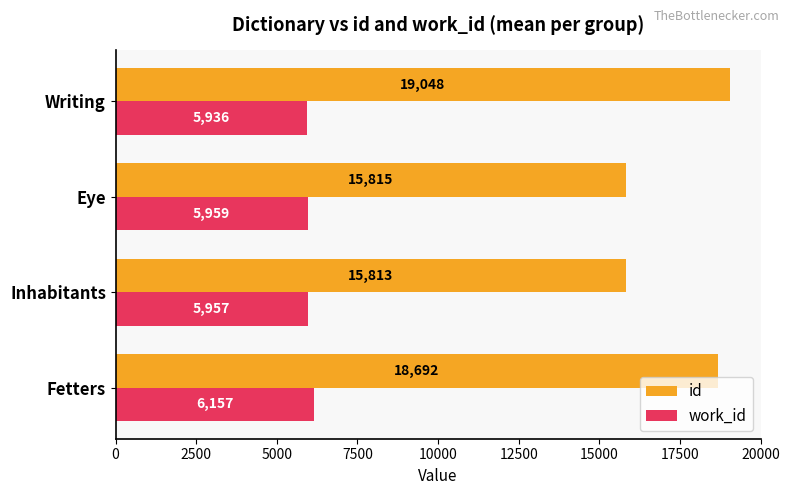

What is the average value of the id series?

17342.0